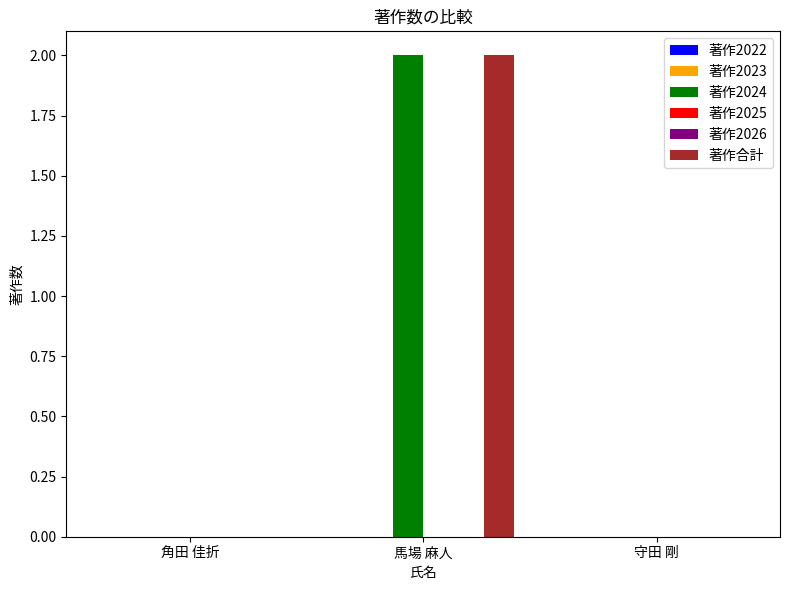

At which category is the sum across all series the highest?

馬場 麻人